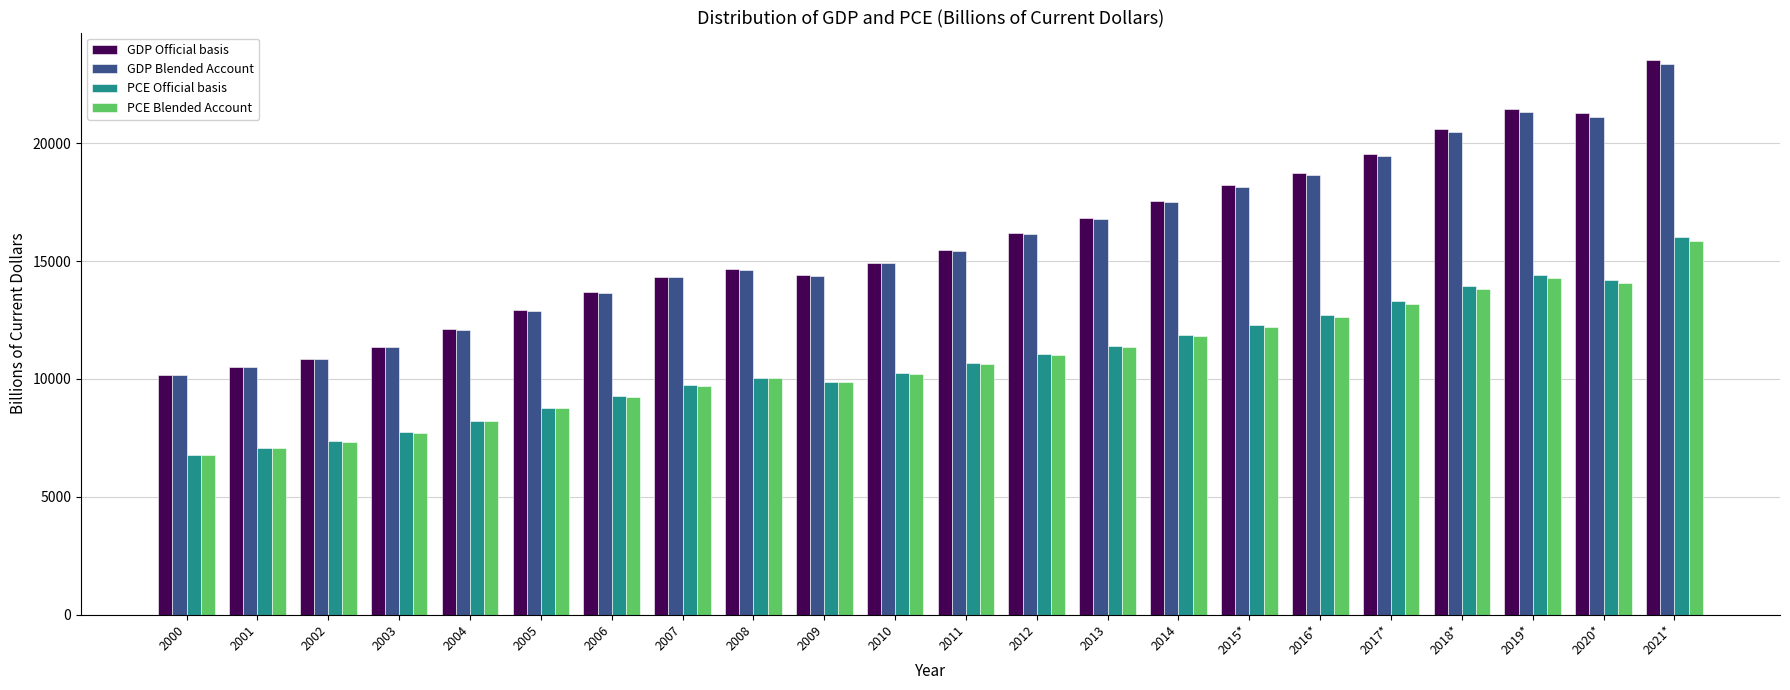

What are all the series names shown in the legend?

GDP Official basis, GDP Blended Account, PCE Official basis, PCE Blended Account